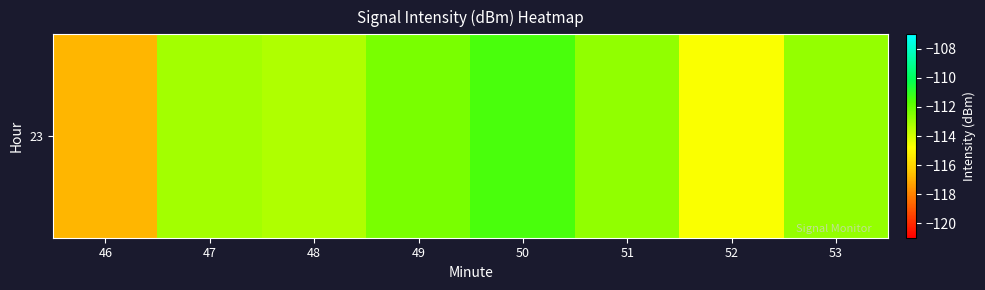

Rank the categories by value from highest to lowest.

50, 49, 51, 53, 47, 48, 52, 46